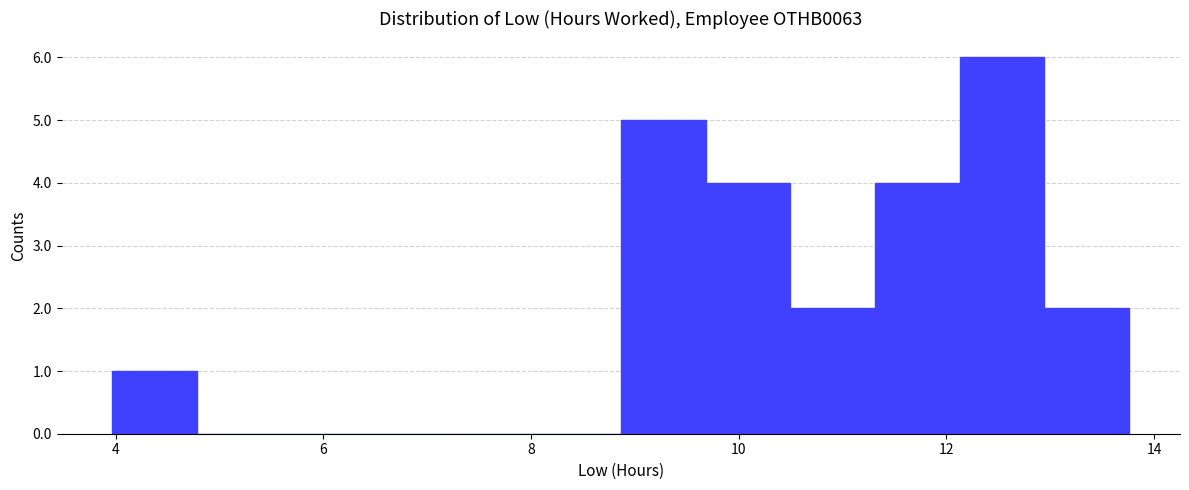

Reading left to right, list every bar in this chart as the range it spans on the x-axis followed by its height. Neither the bar edges nor the heights are printed on the chart, so give them approximately, as read against the axes.

4.0 to 4.8: 1
4.8 to 5.6: 0
5.6 to 6.4: 0
6.4 to 7.2: 0
7.2 to 8.0: 0
8.0 to 8.8: 0
8.8 to 9.6: 5
9.6 to 10.4: 4
10.4 to 11.4: 2
11.4 to 12.2: 4
12.2 to 13.0: 6
13.0 to 13.8: 2